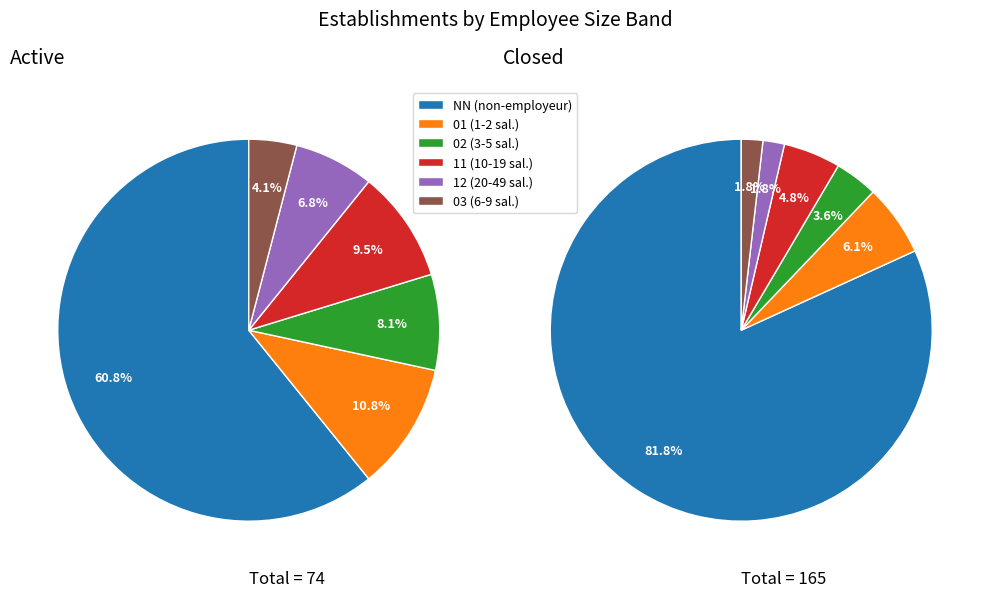

The 02 slice represents 5% of the pie. True or false?

True